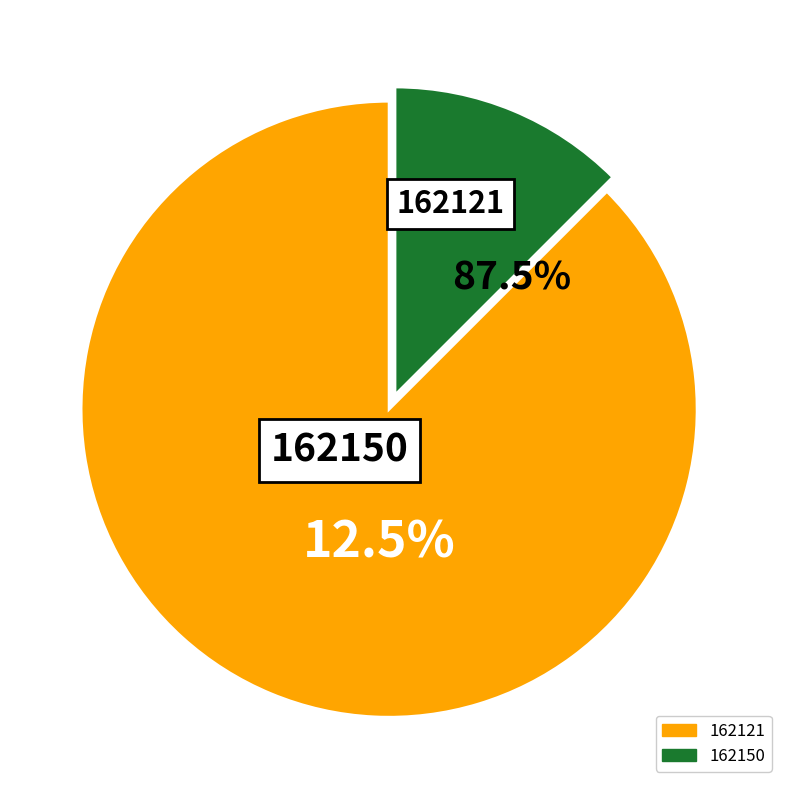

What percentage is the 162150 slice, to the nearest percent?

12%